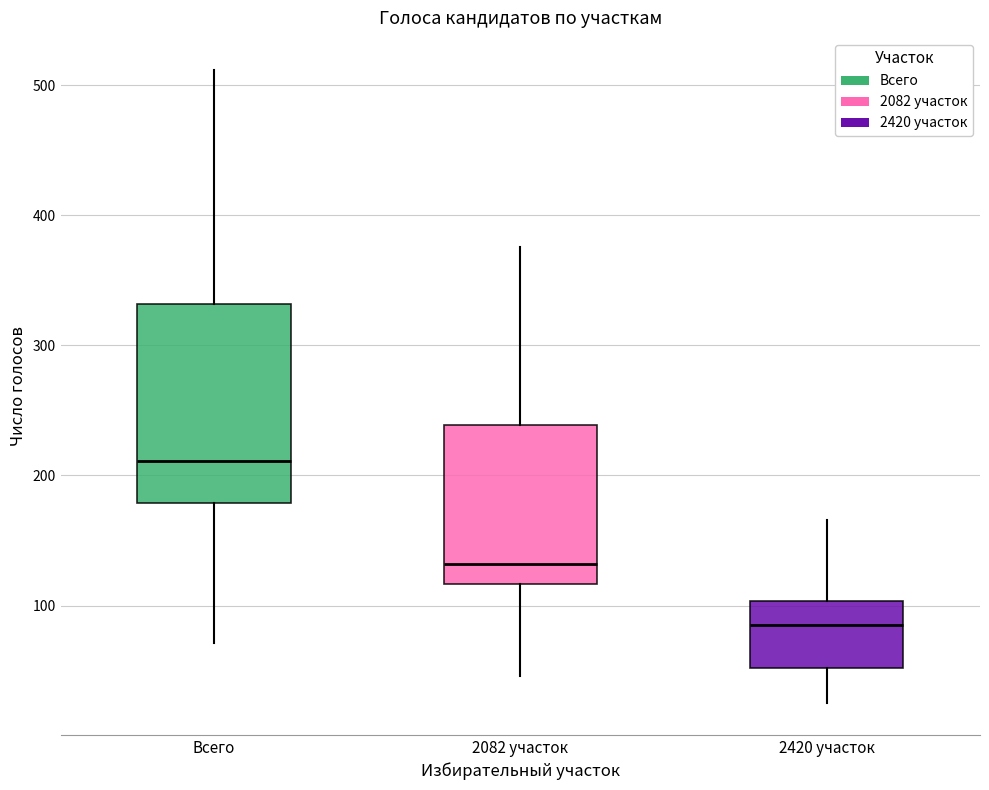

Which box's median line is the lowest?

2420 участок